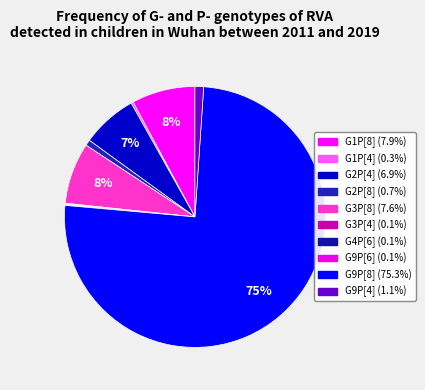

Does any single category account for the majority?

Yes